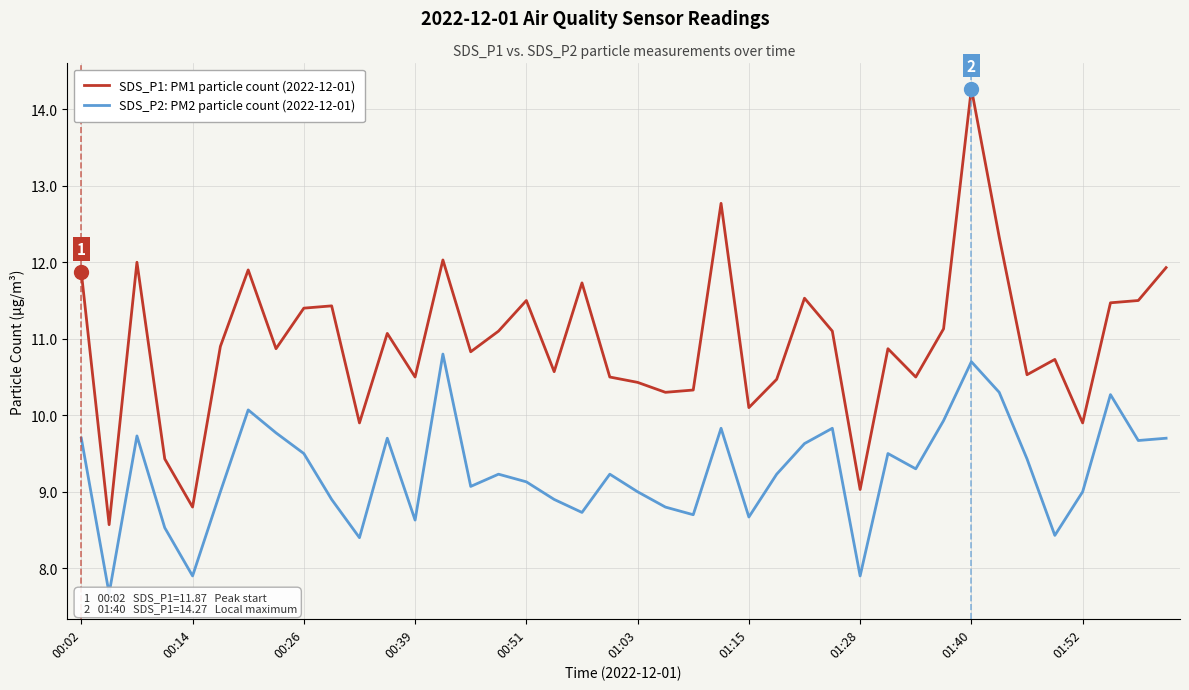

What is the highest value of the SDS_P1: PM1 particle count (2022-12-01) series?

14.3